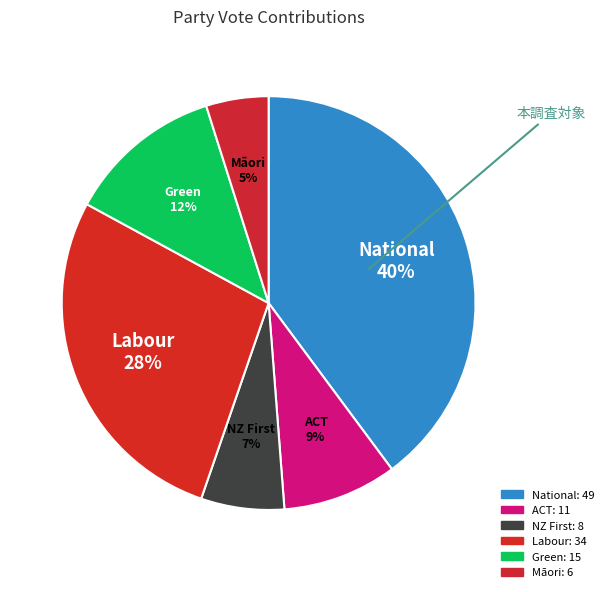

To the nearest percent, what is the average slice percentage?

17%